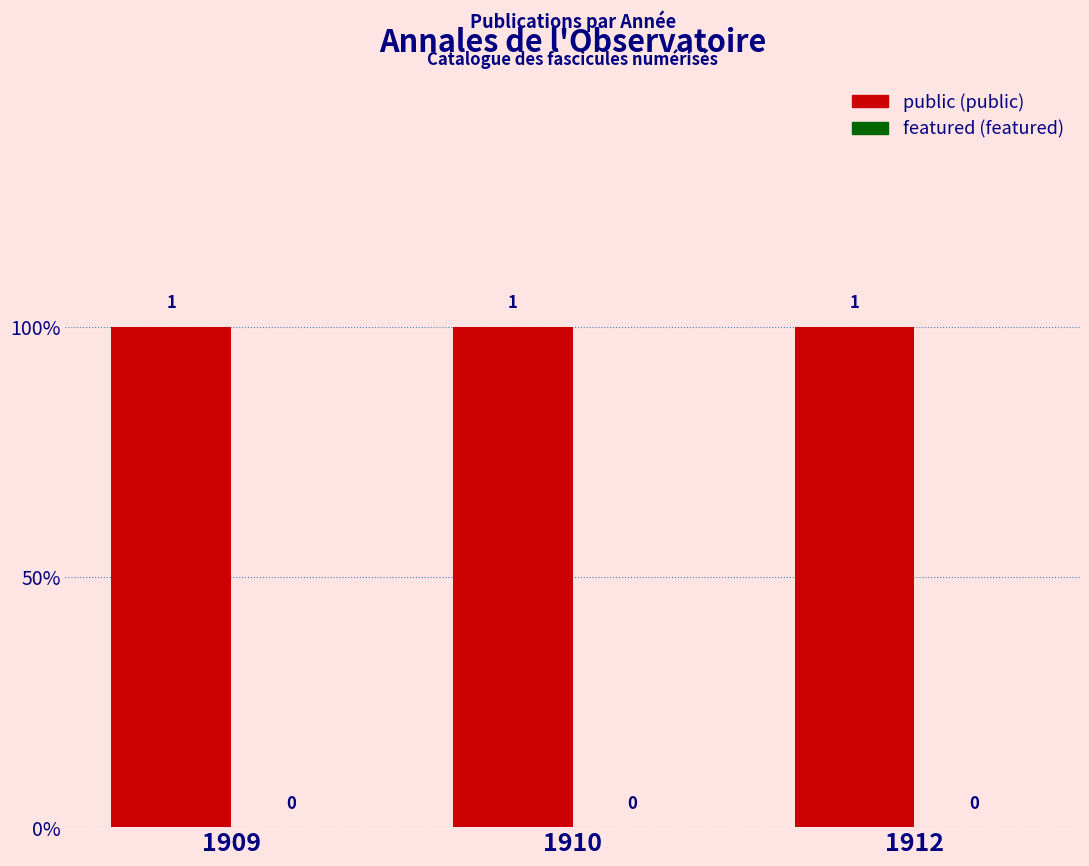

How many groups of bars are there?

3